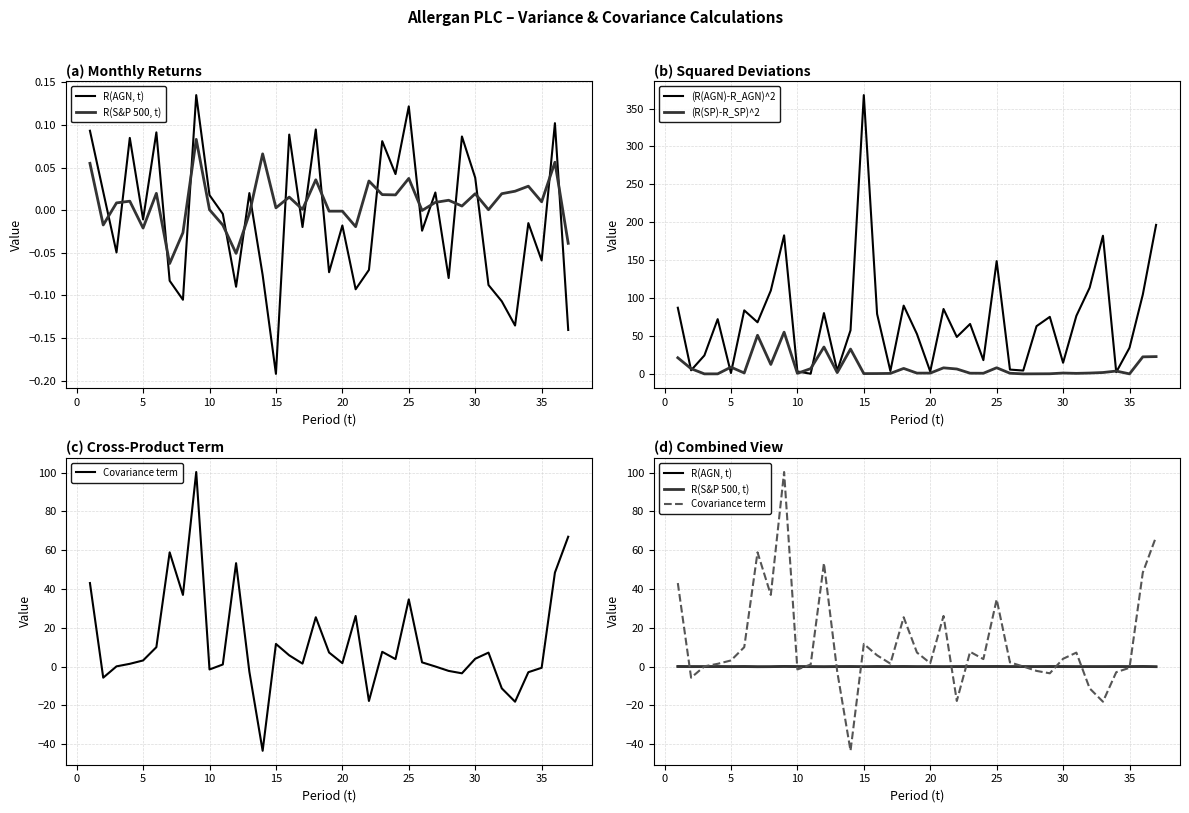

How many interior local valleys does the (R(AGN)-R_AGN)^2 series have?

12